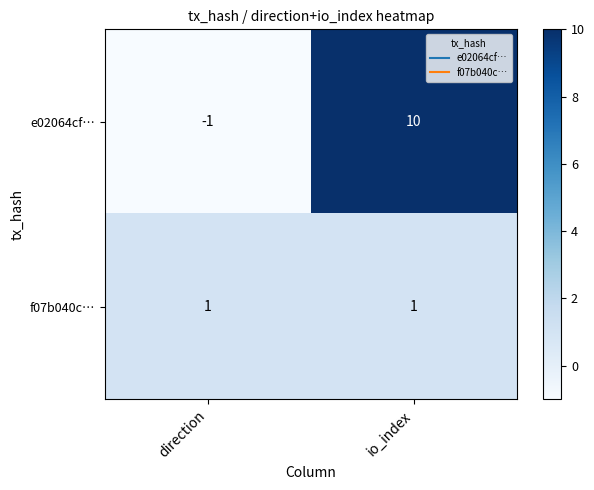

Which category has the highest value across all series?

io_index